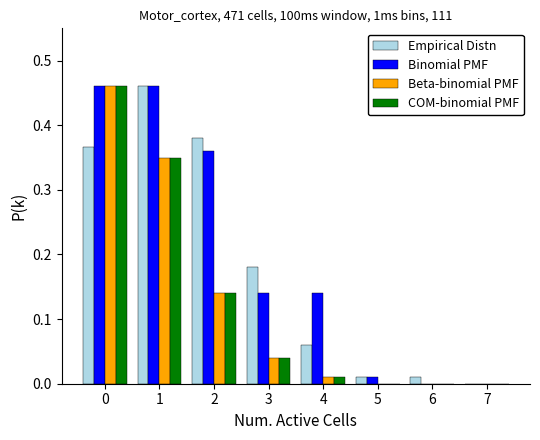

The Binomial PMF series shows 0.0 at 7. True or false?

True